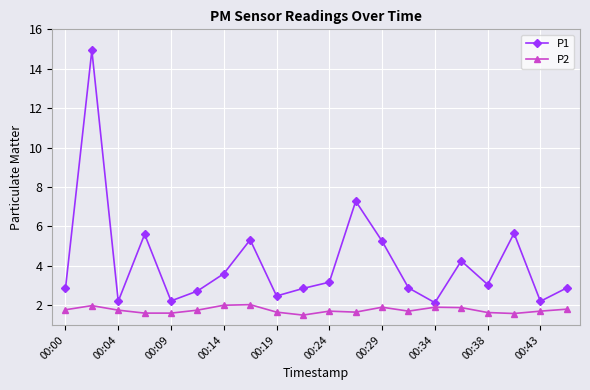

What is the minimum value shown in the chart?

1.5